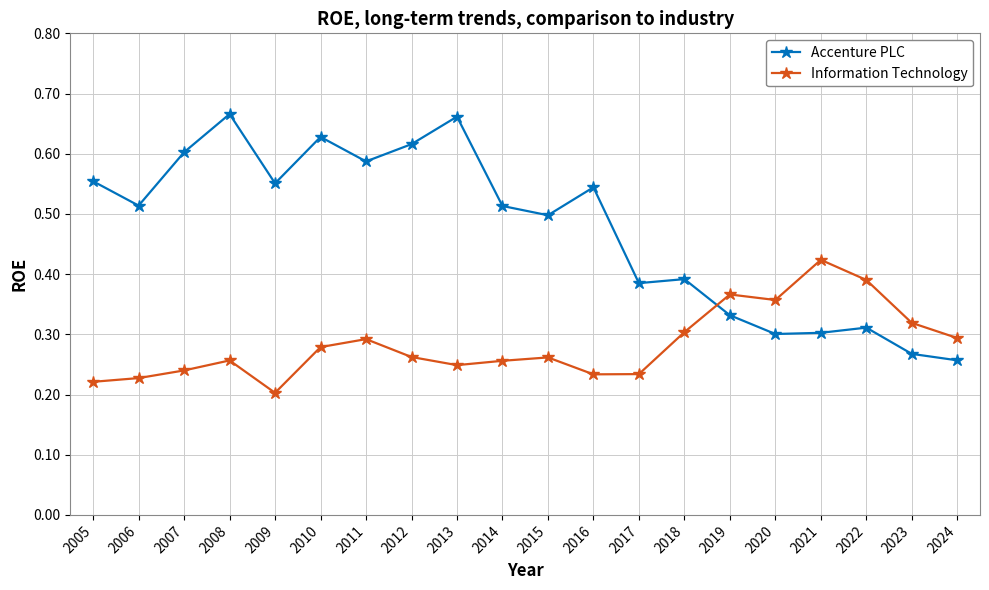

At how many categories does at least one series exceed 0?

20